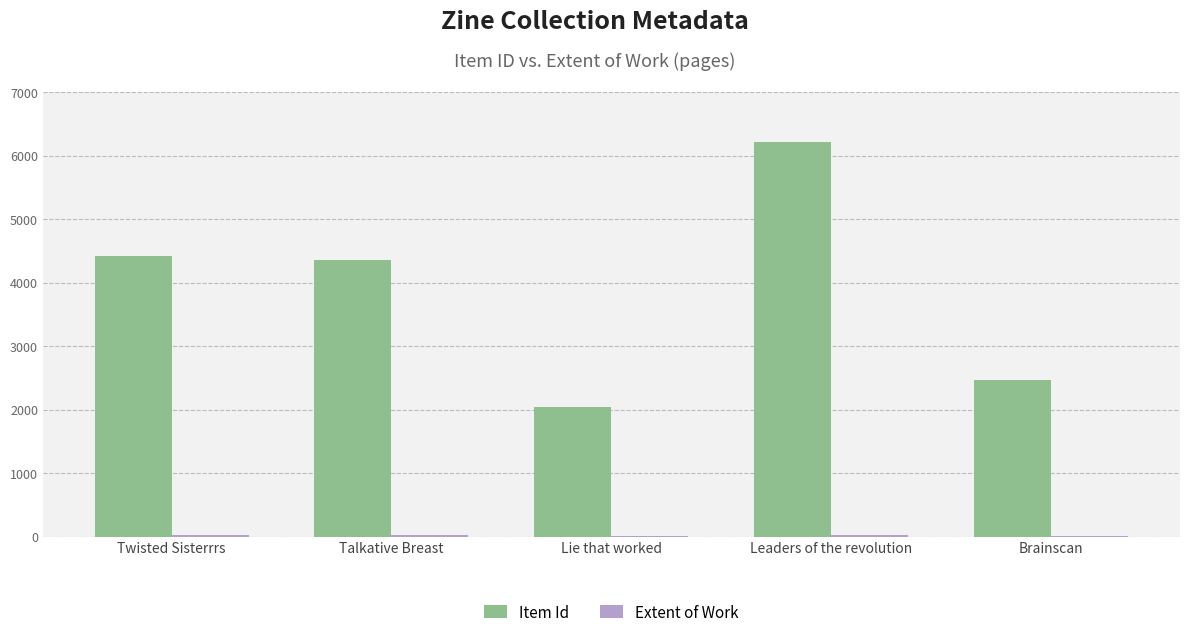

Between Lie that worked and Leaders of the revolution, which series saw the biggest shift?

Item Id